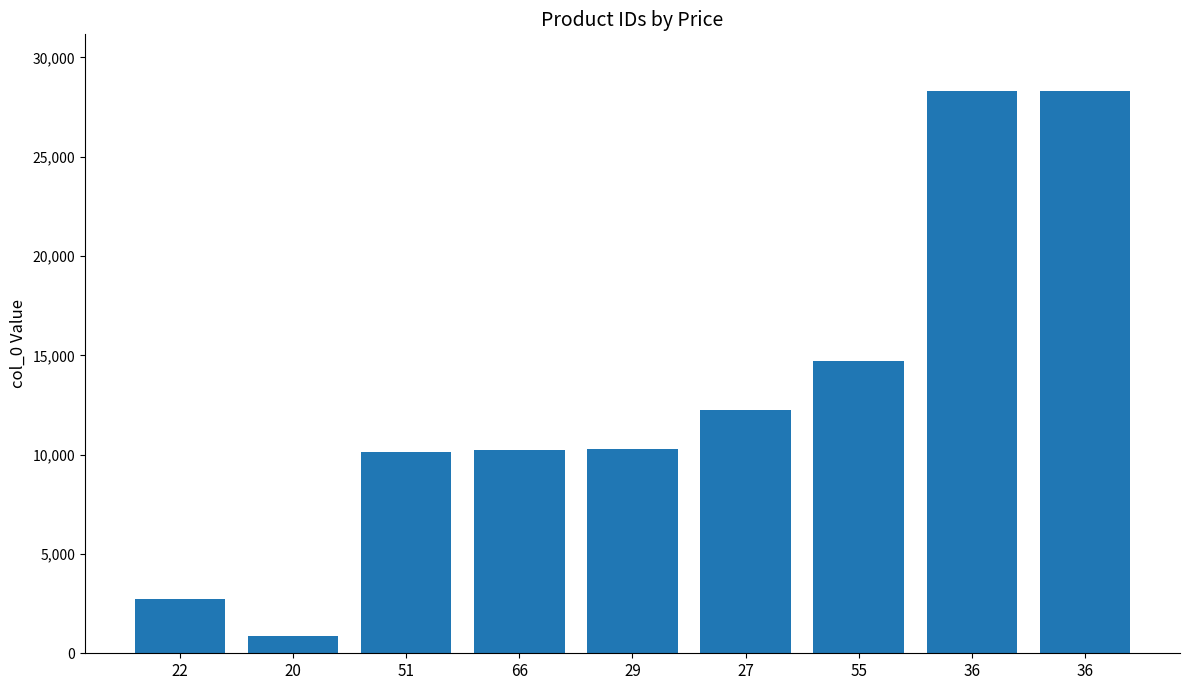

What is the maximum value shown in the chart?

28329